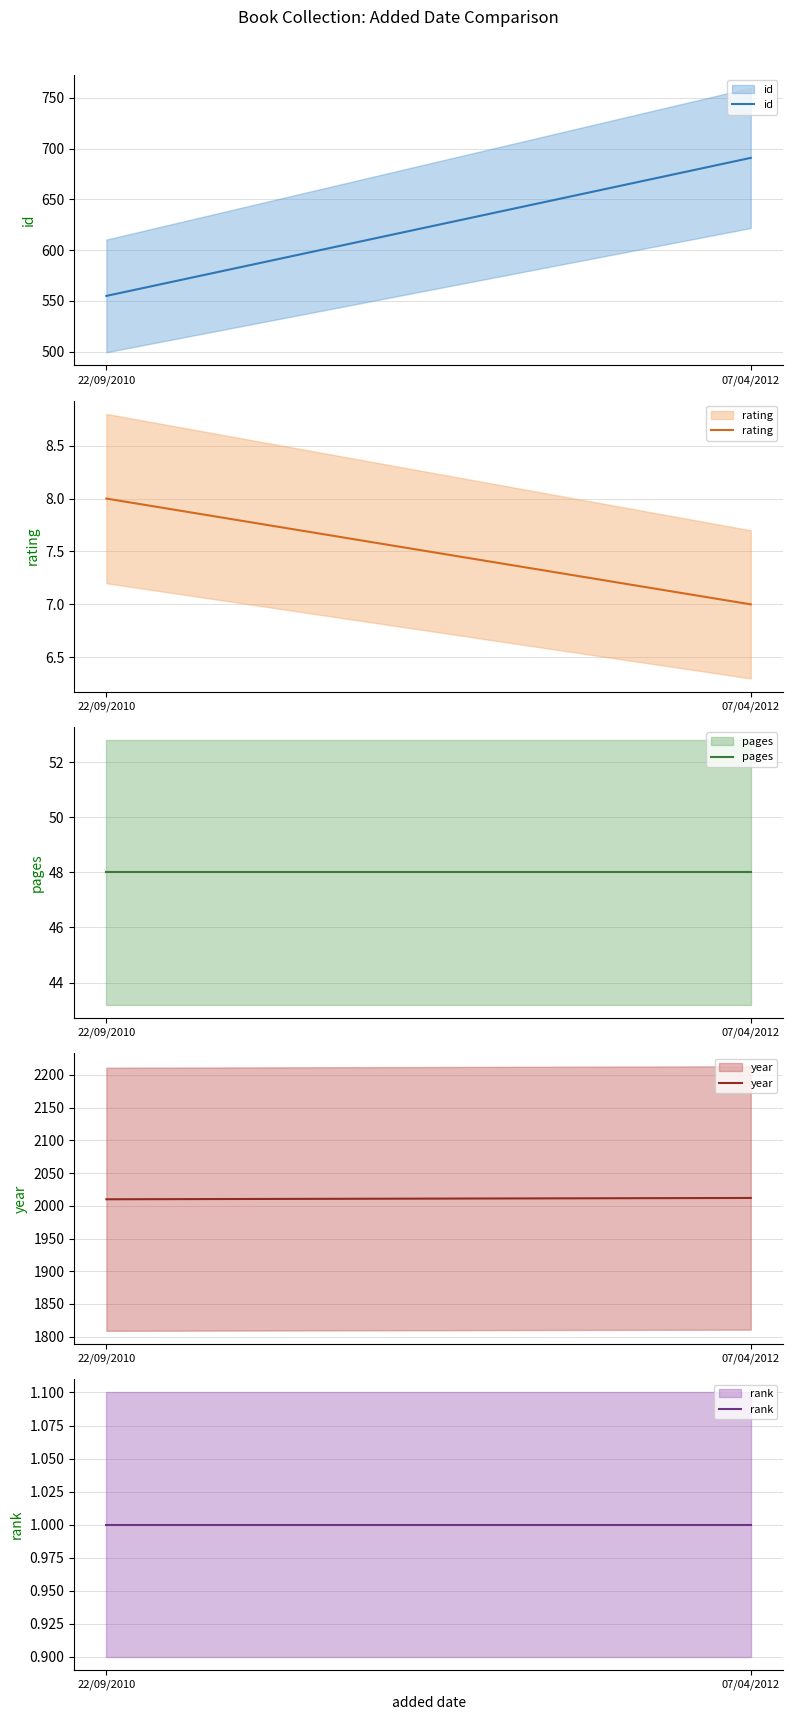

Is this an area chart (filled region under the line)?

No